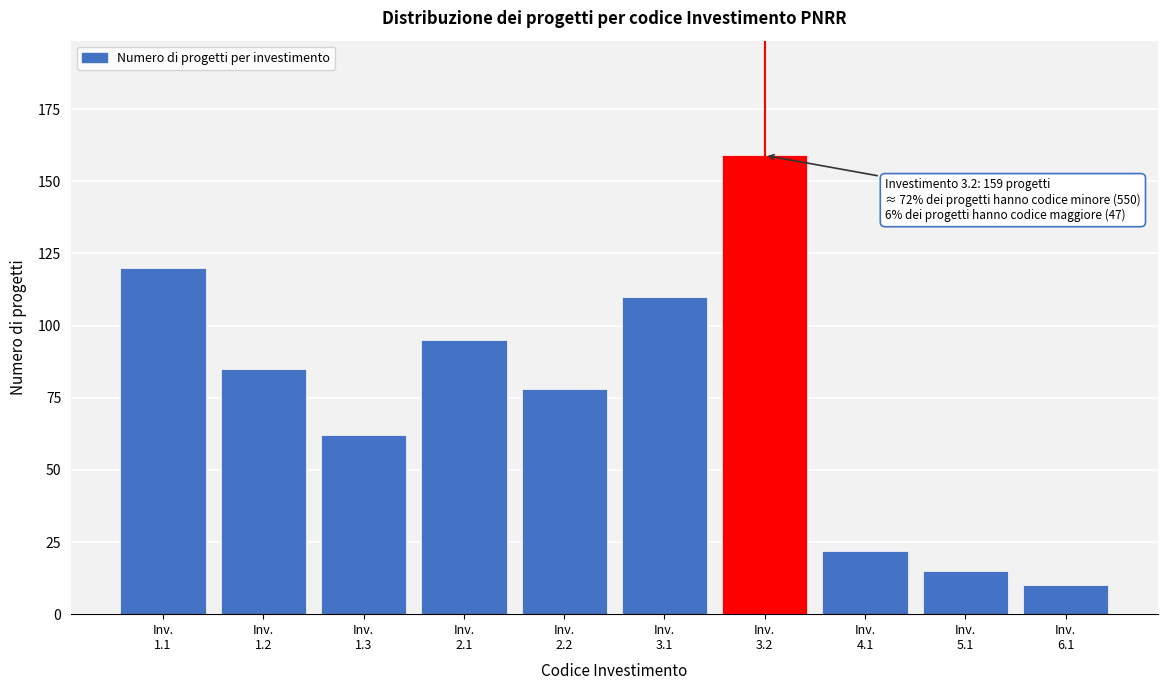

Reading right to left, extract all data points from this chart.

10	15	22	159	110	78	95	62	85	120